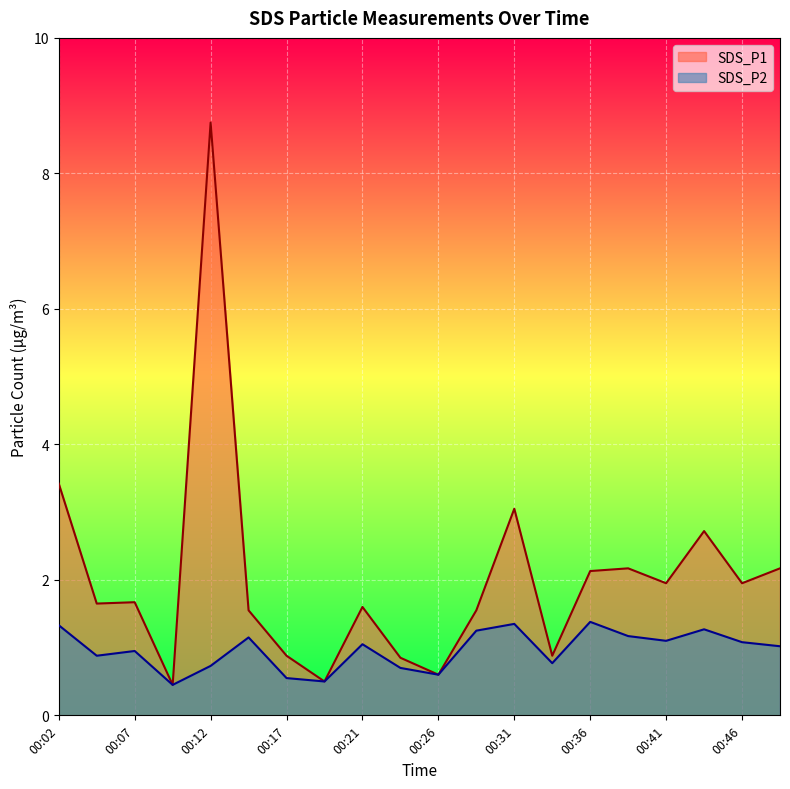

True or false: SDS_P2 and SDS_P1 intersect in this chart.

False